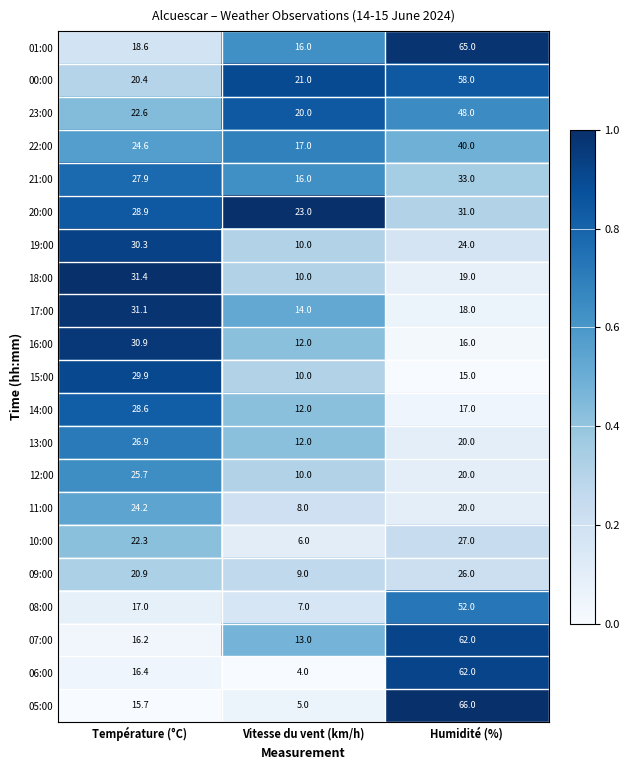

What is the difference between the maximum and second lowest values in the 09:00 series?

5.1